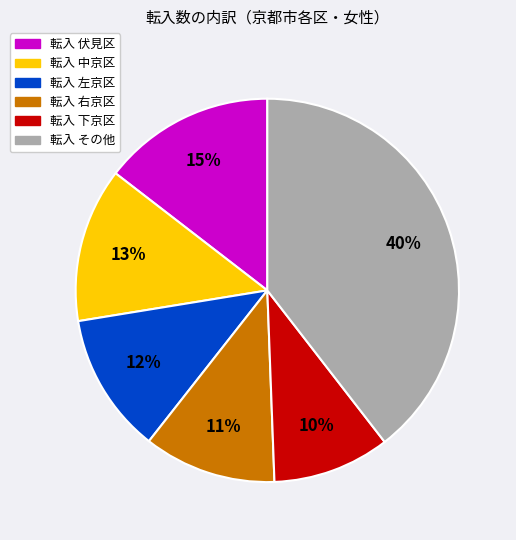

Is there any slice that represents more than half of the pie?

No